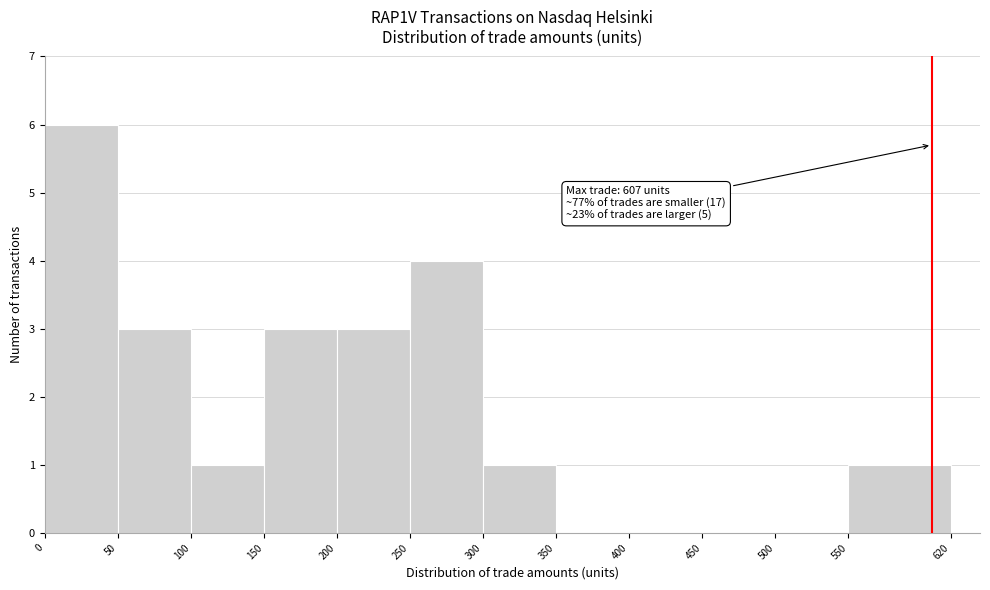

Over which range of the x-axis is the bar tallest?

0 to 50